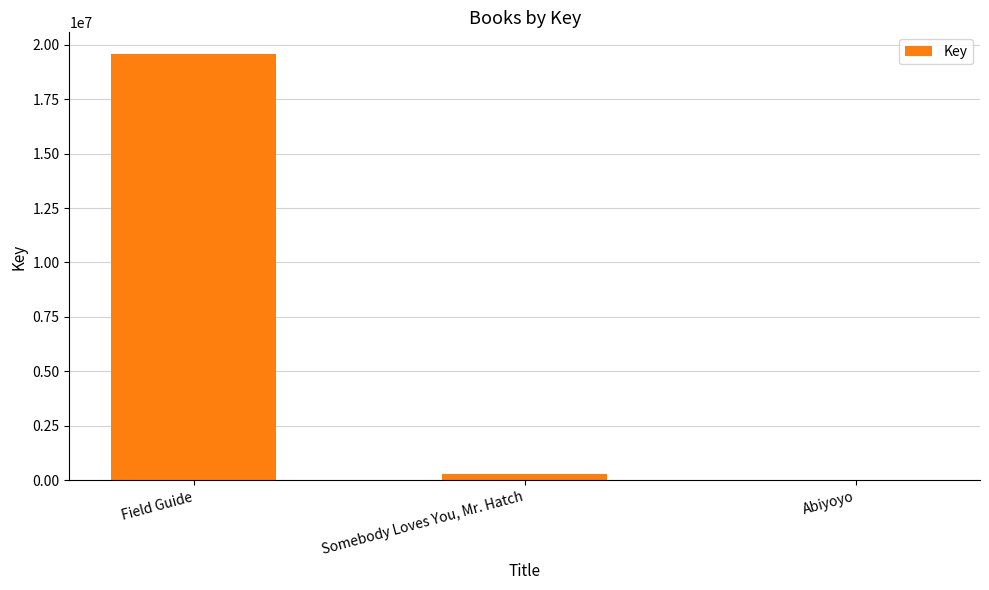

At which category does the chart reach its peak across all series?

Field Guide